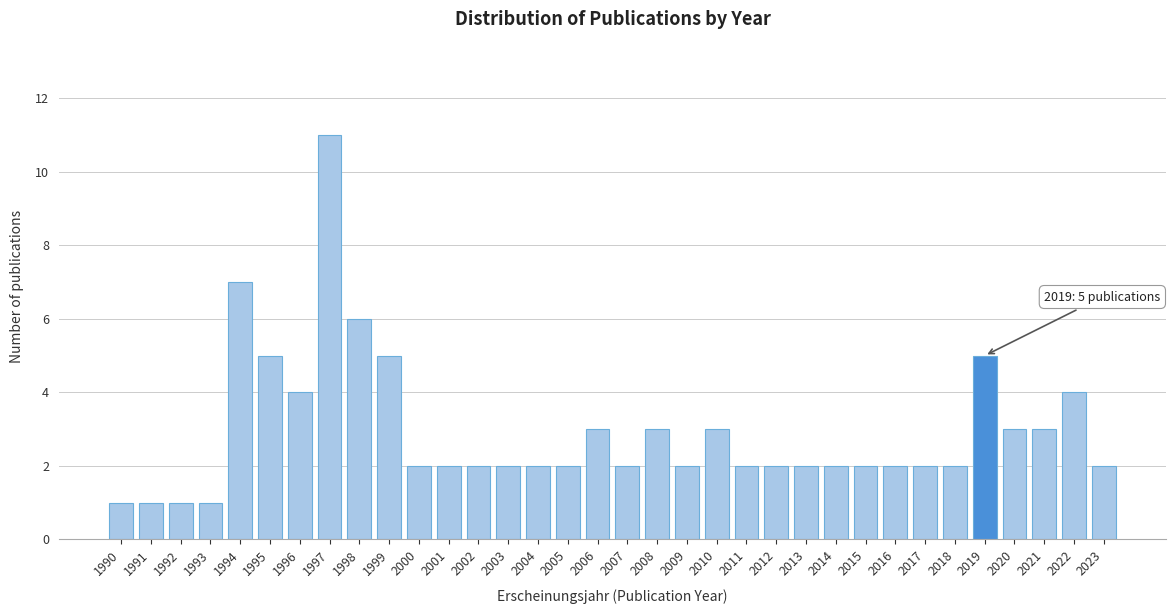

True or false: the data shows 5 at 1999.

True